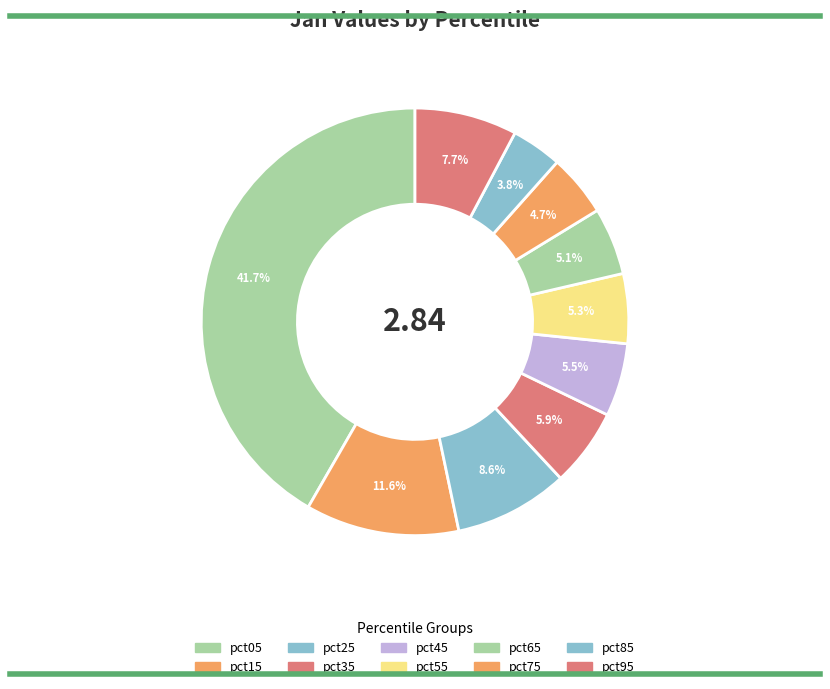

The pct95 slice represents 16% of the pie. True or false?

False